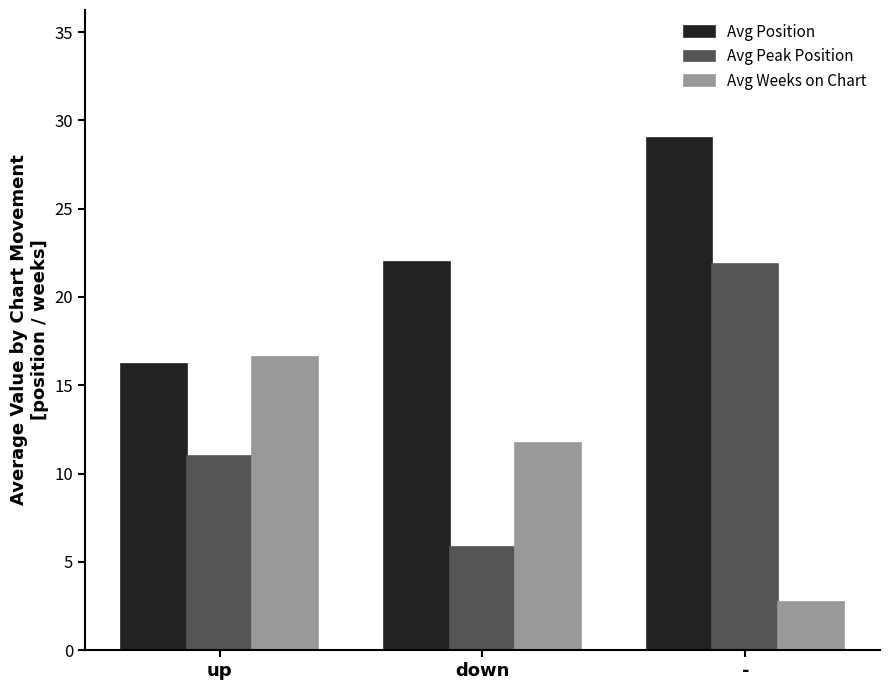

Rank the series by their average value, from lowest to highest.

Avg Weeks on Chart, Avg Peak Position, Avg Position